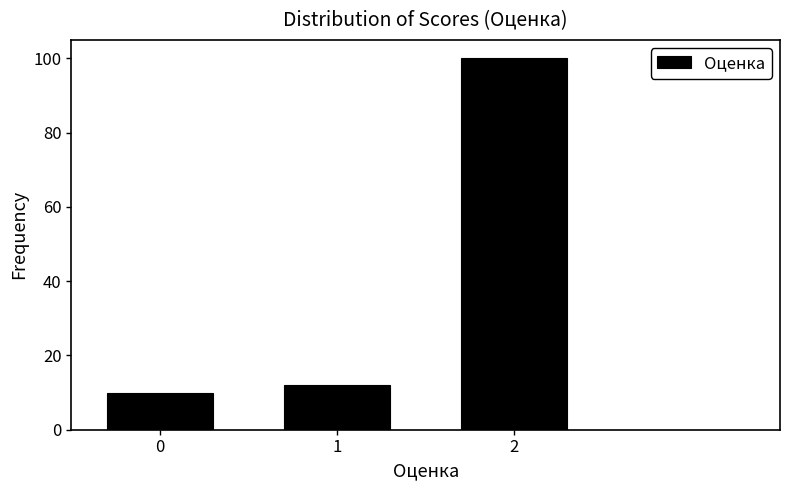

Reading left to right, list all the values displayed in this chart.

0=10	1=12	2=100